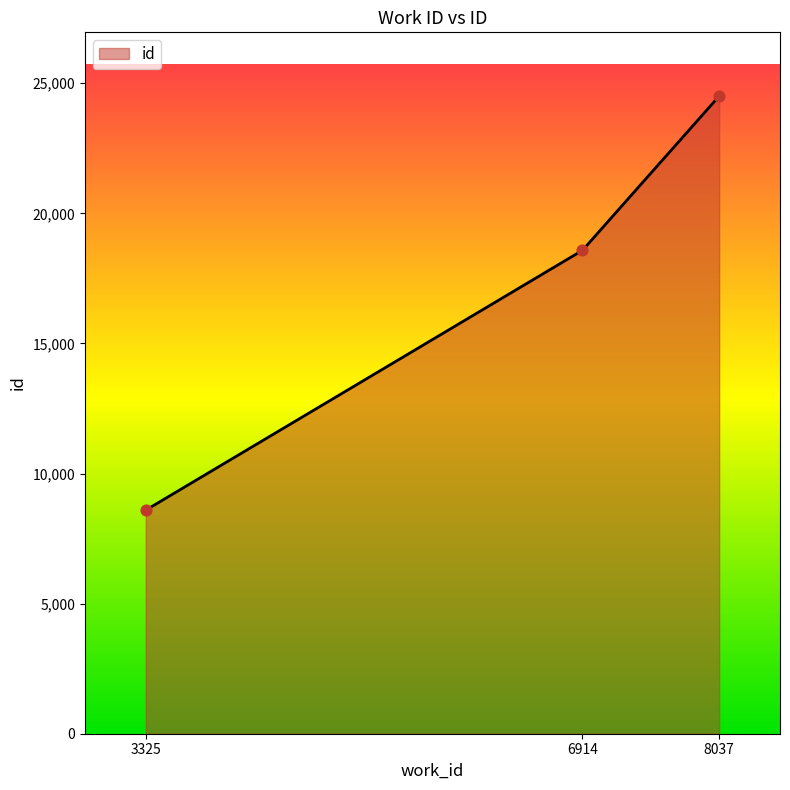

Approximately how many times larger is the value at 6914 compared to 8037?

0.8